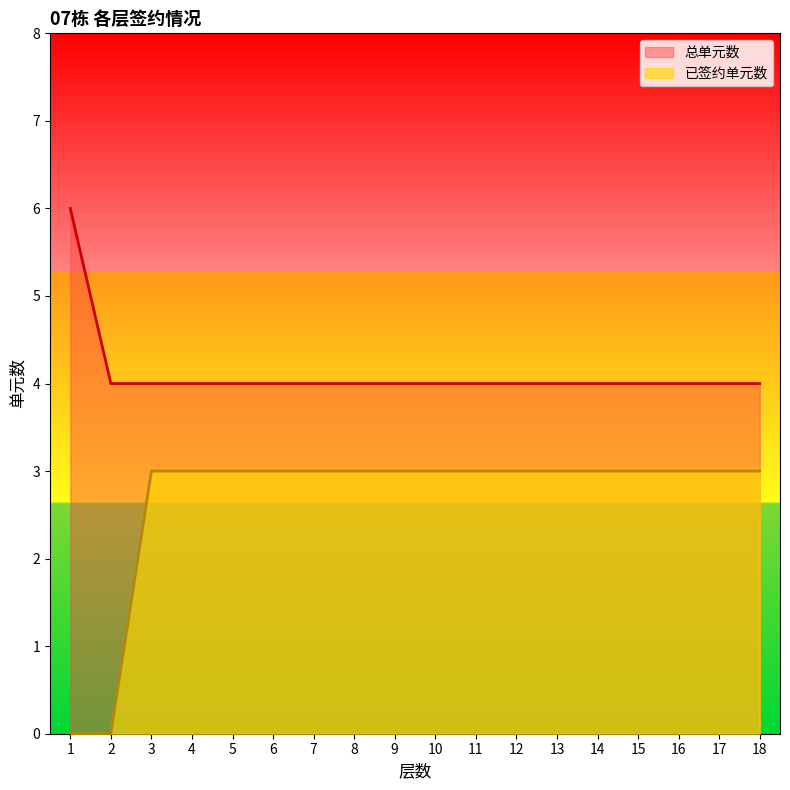

The 已签约单元数 series shows 2 at 10. True or false?

False